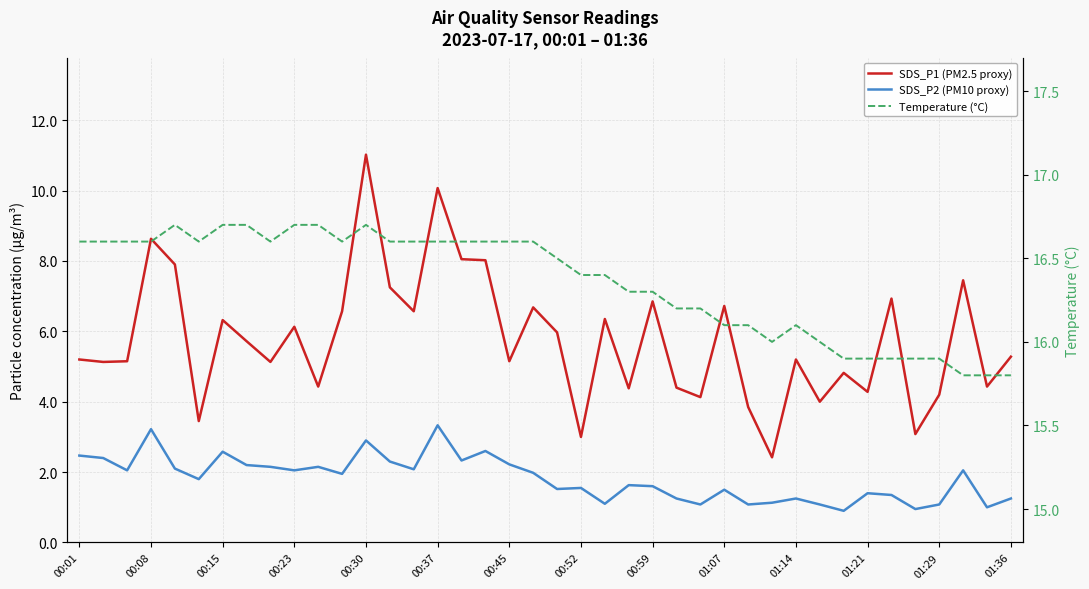

Where does the Temperature (°C) series first go above 16?

00:01